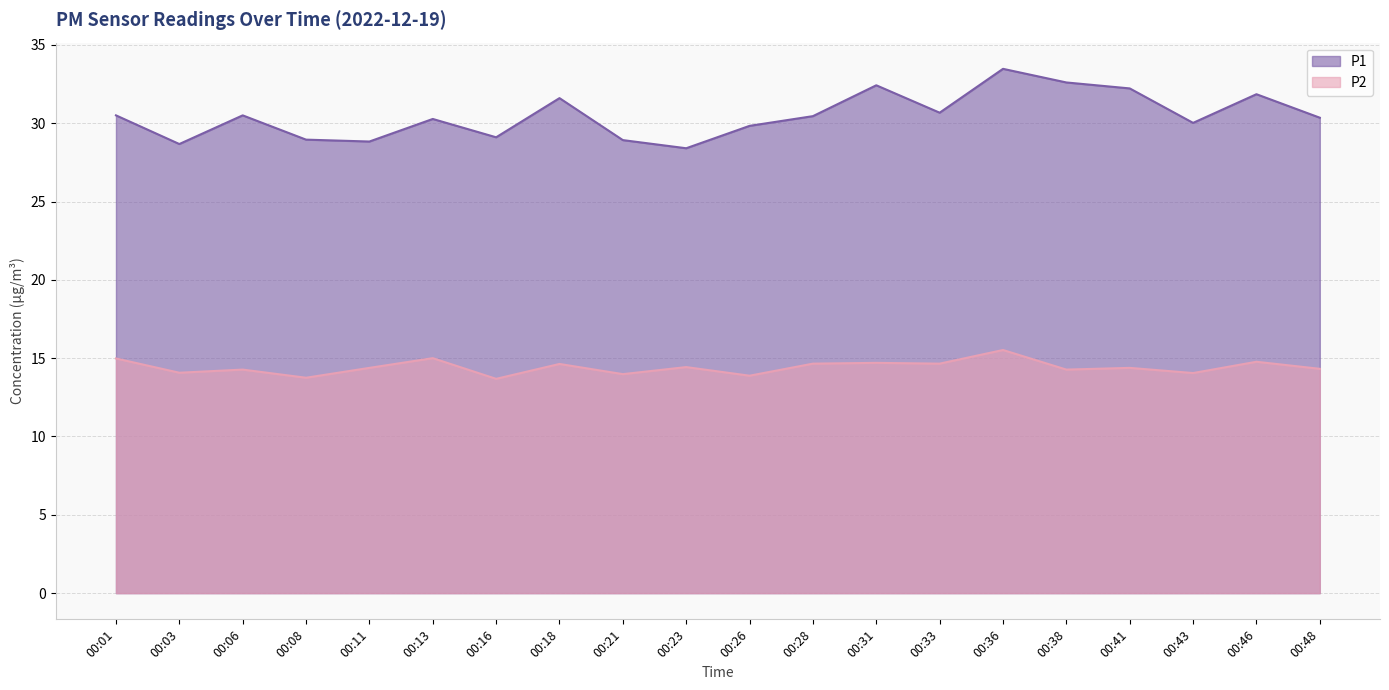

True or false: P2 has more than 2 interior local peaks.

True